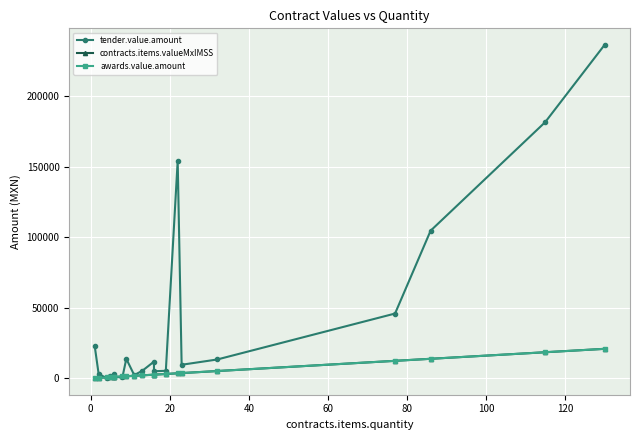

Is it true that tender.value.amount equals 153562.6 at 19?

False